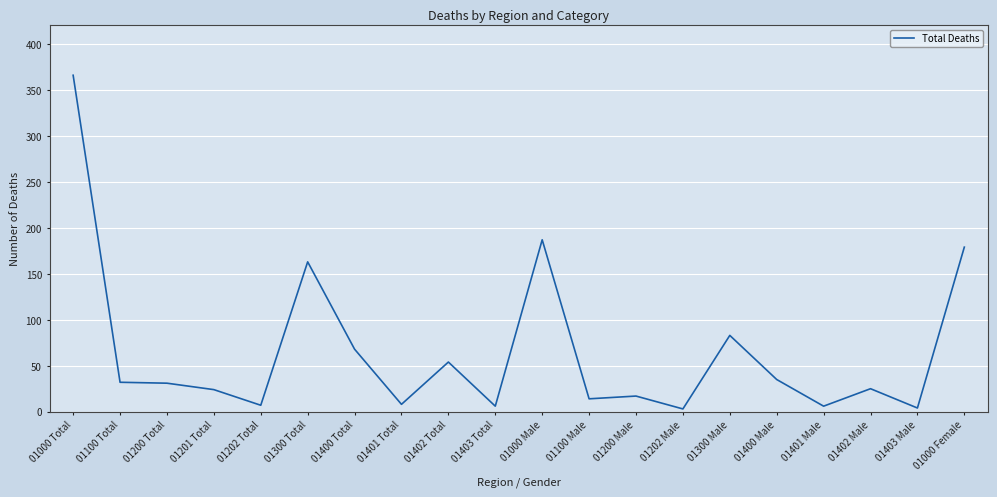

Is it true that the value at 01000 Total is 541?

False